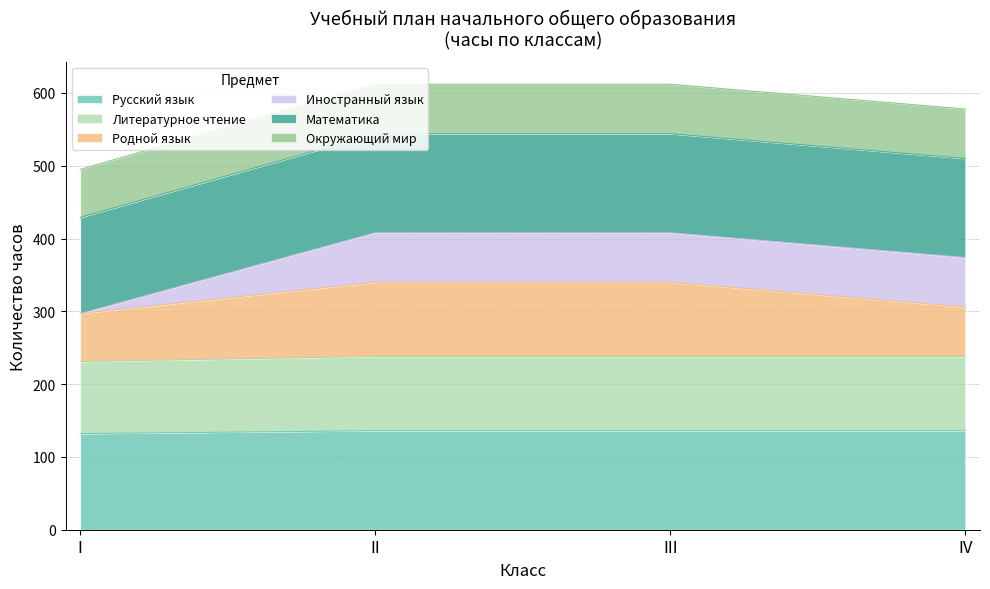

At which label does Родной язык reach its minimum?

I